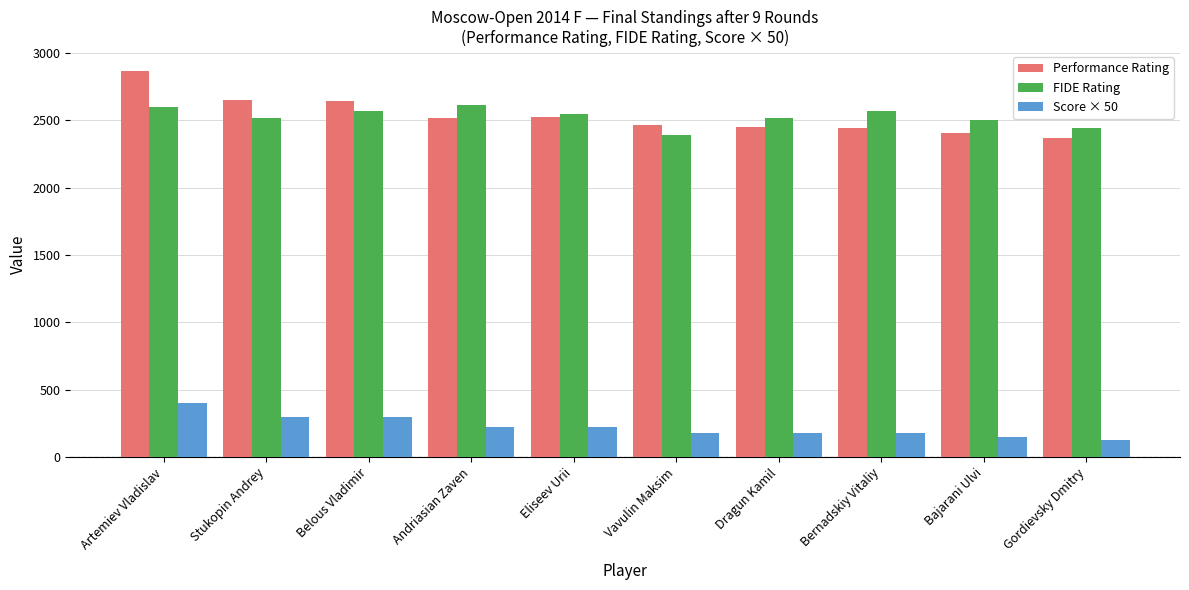

What are all the series names shown in the legend?

Performance Rating, FIDE Rating, Score × 50